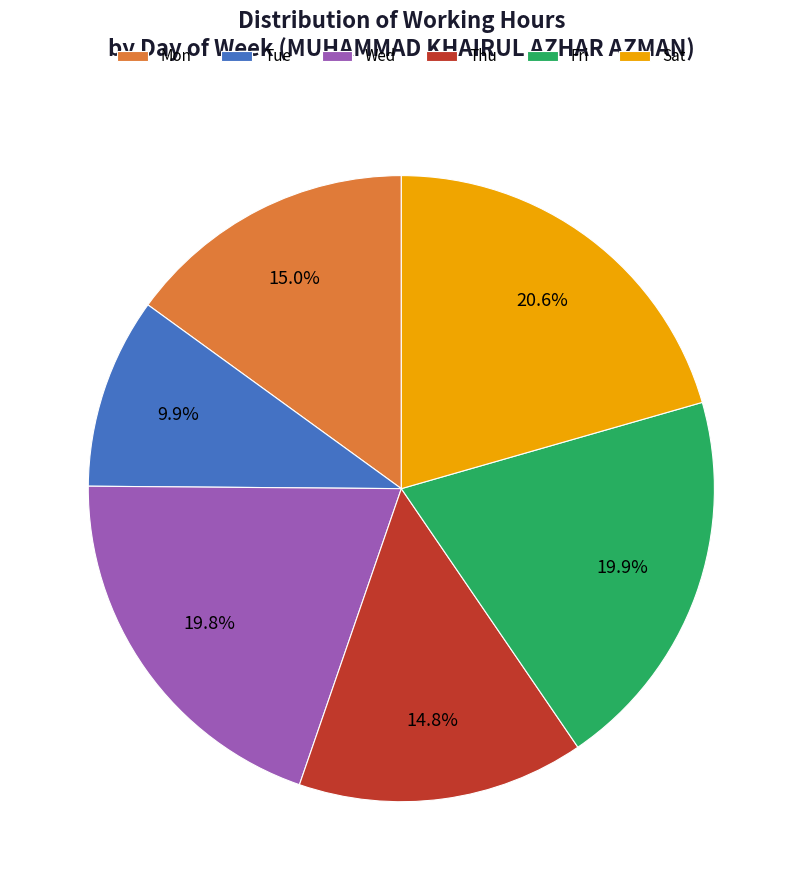

Which category has the smallest portion of the pie?

Tue